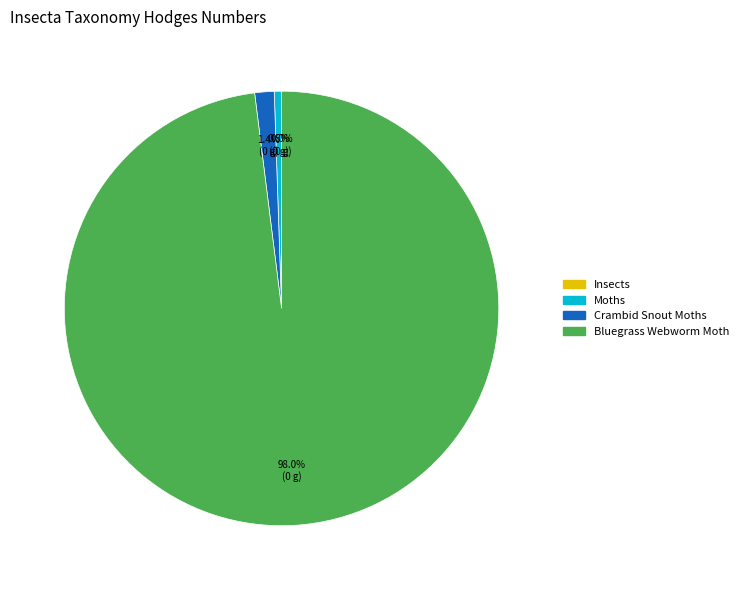

To the nearest percent, what is the difference between the Crambid Snout Moths and Bluegrass Webworm Moth slice percentages?

97%